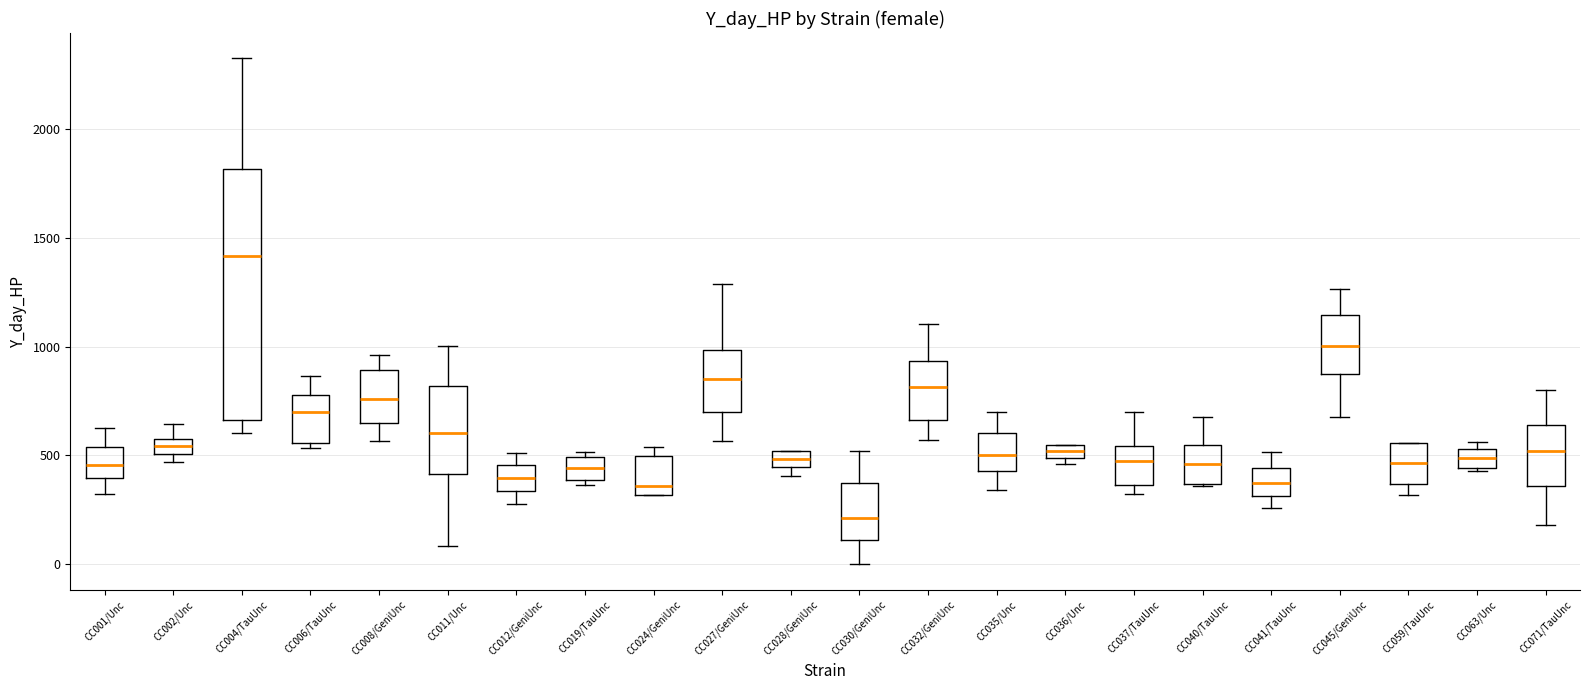

Which box is the tallest, from its lower edge to its upper edge?

CC004/TauUnc